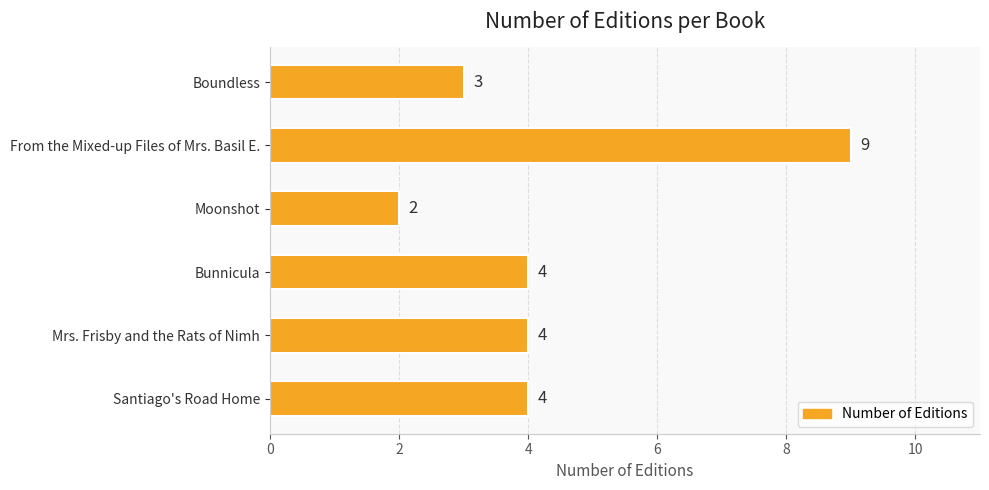

The value at Boundless is 4. True or false?

False